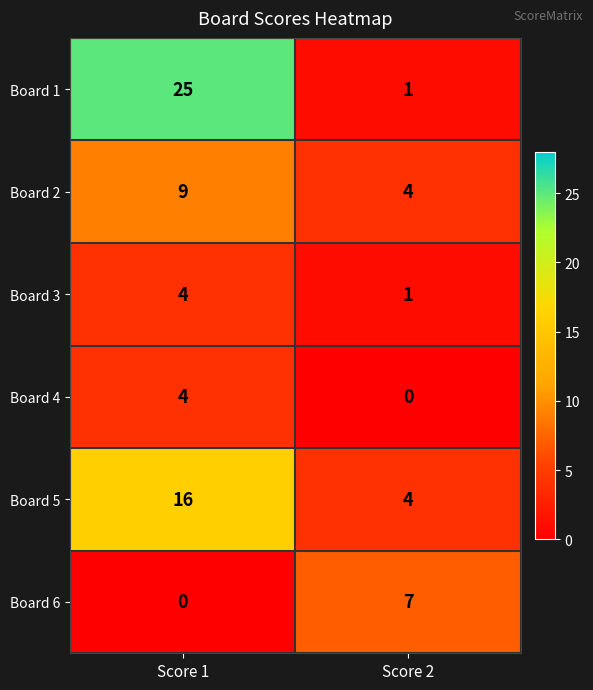

True or false: Board 4 has a value of 3 at Score 2.

False